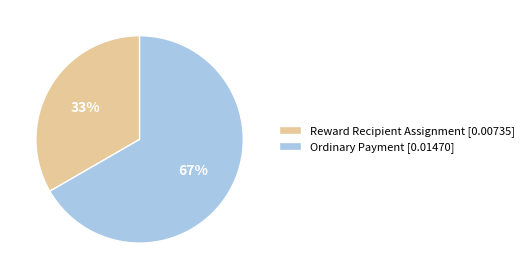

How many segments does this pie chart have?

2